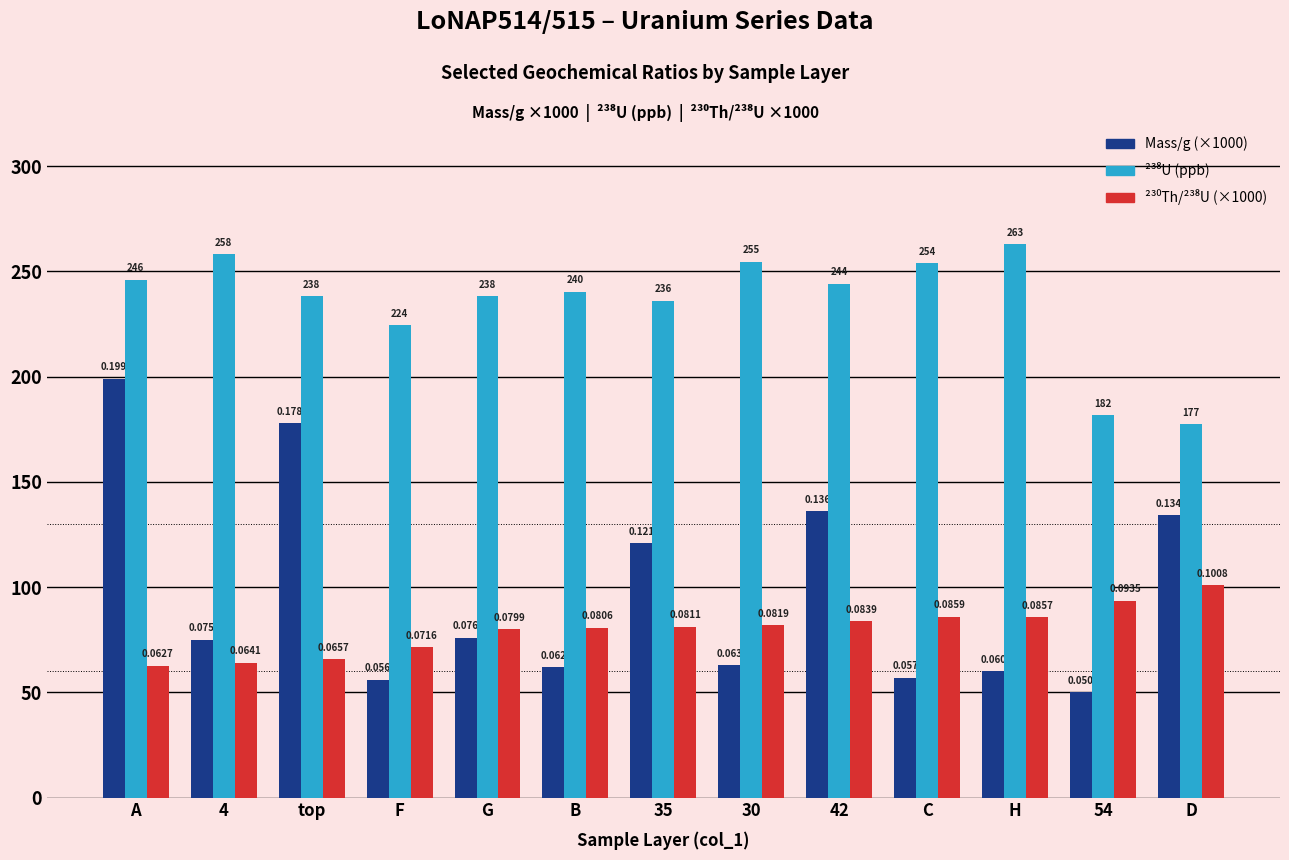

At which category is the sum across all series the highest?

A